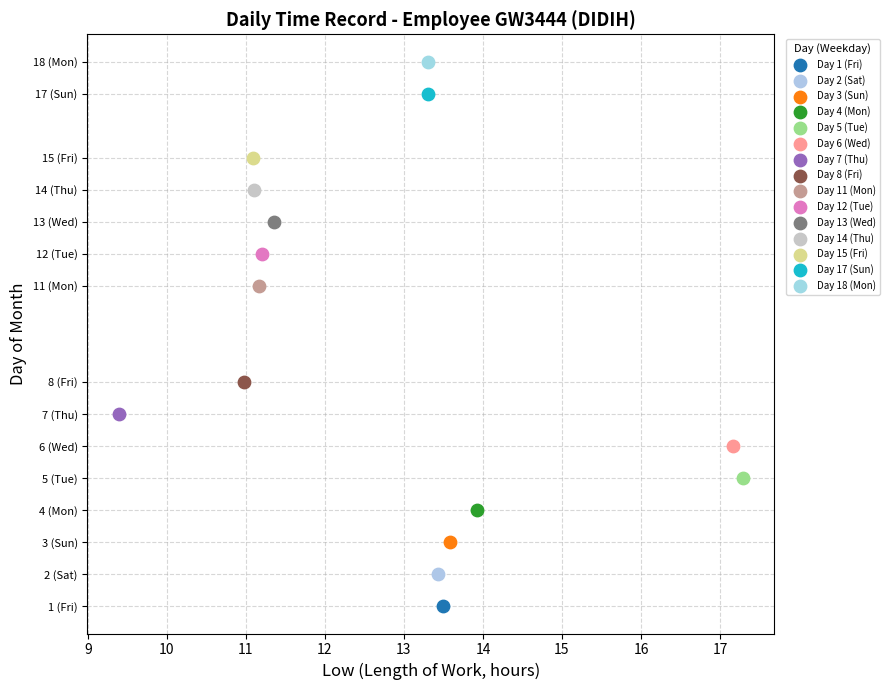

Which series contains the lowest Y value?

Day 1 (Fri)